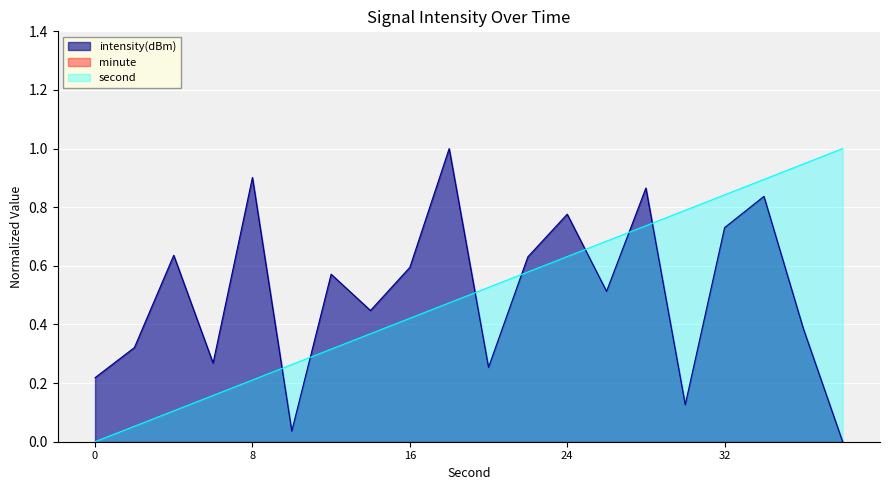

Which series has the largest range (max minus min)?

intensity(dBm)